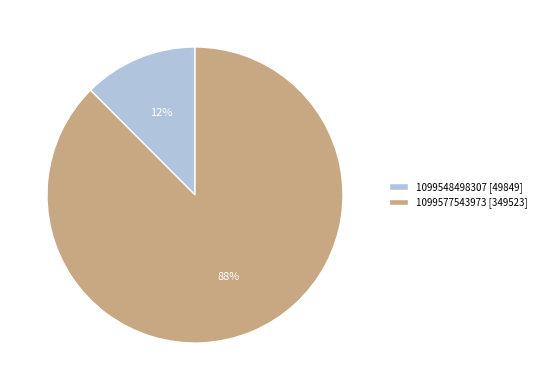

To the nearest percent, what is the average slice percentage?

50%